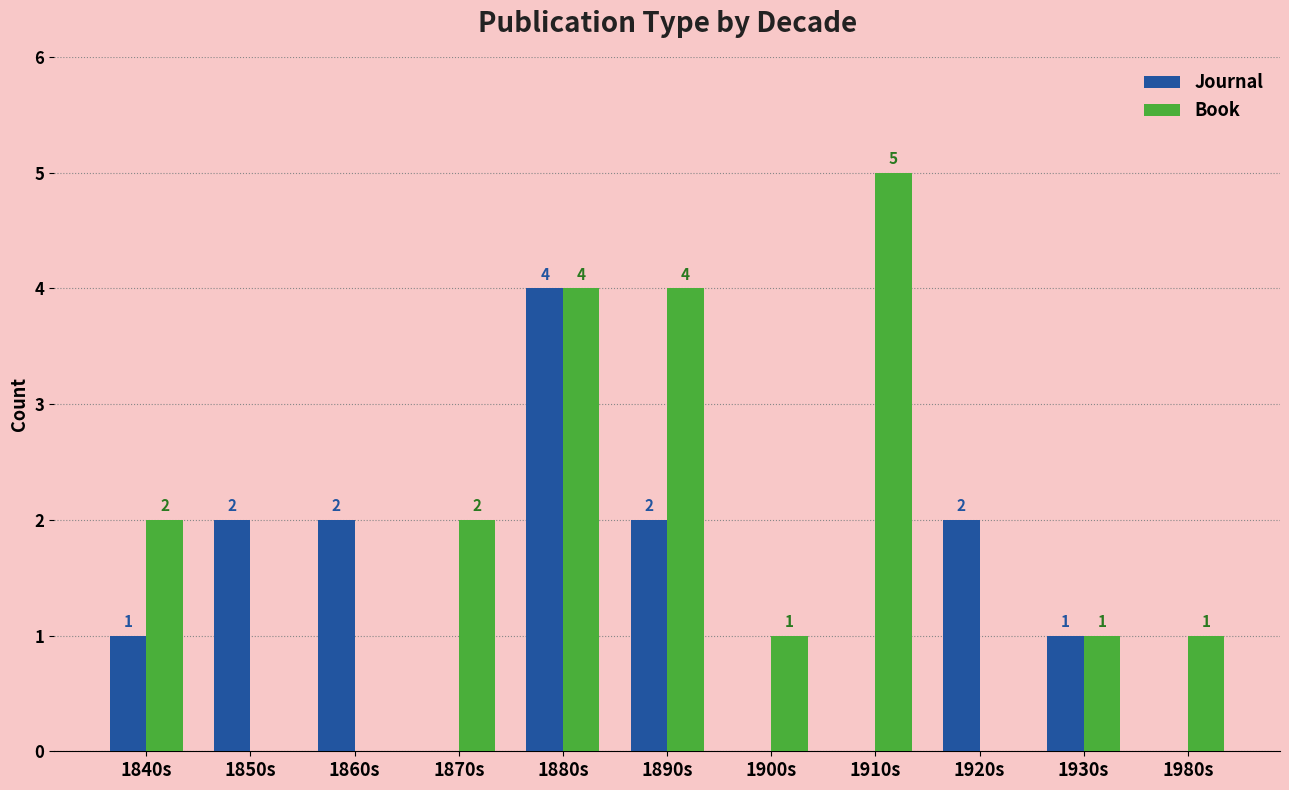

Which series has the largest range (max minus min)?

Book